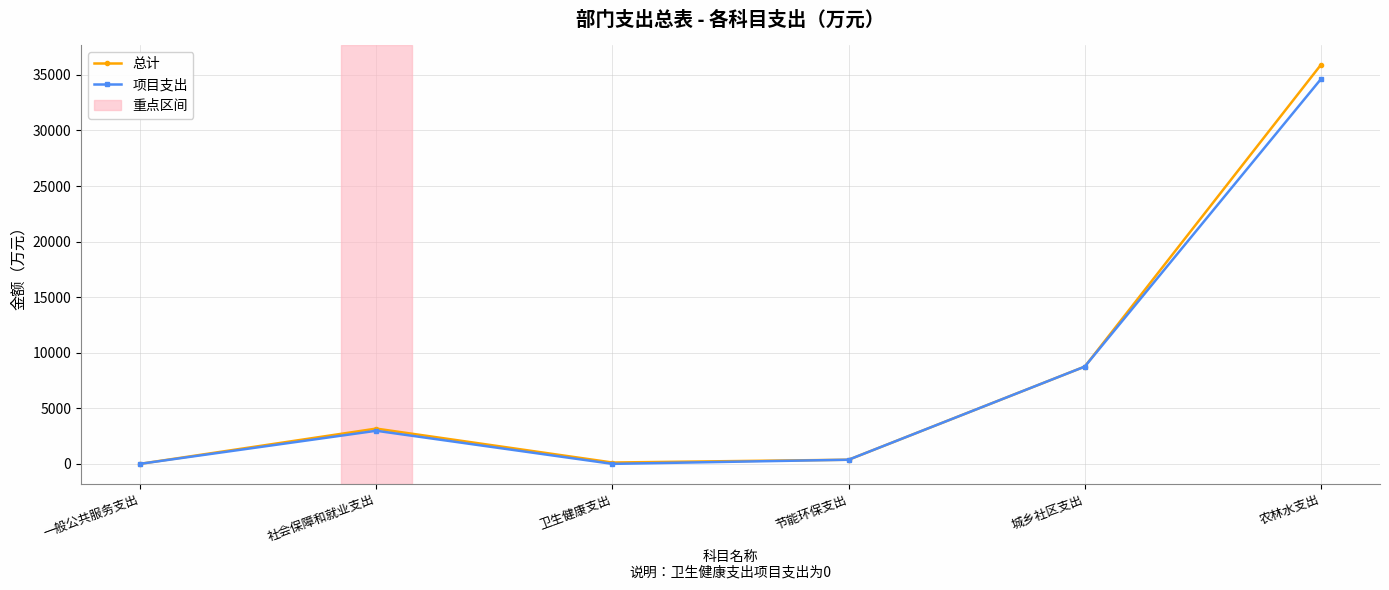

What is the sum of the 项目支出 values at 一般公共服务支出 and 卫生健康支出?

3.5